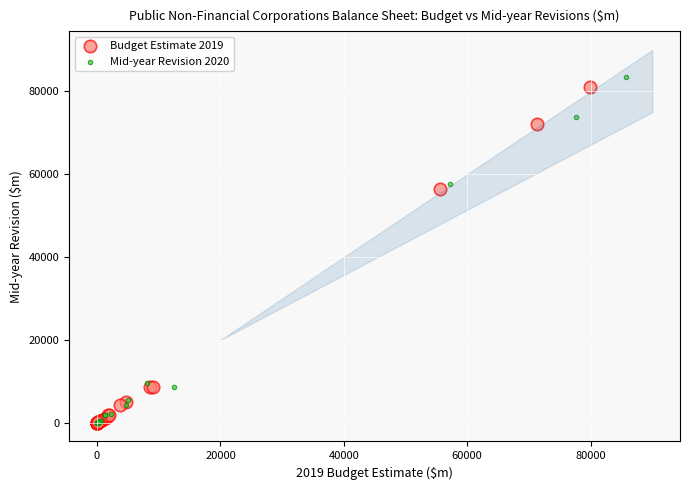

Which series has the widest spread of Y values?

Mid-year Revision 2020